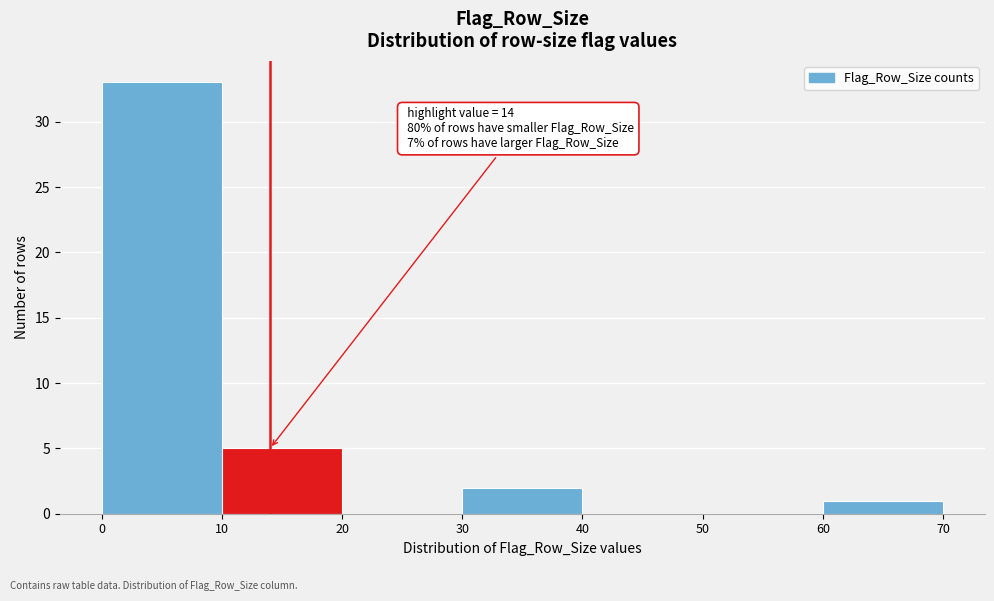

Over which range of the x-axis is the bar tallest?

0 to 10